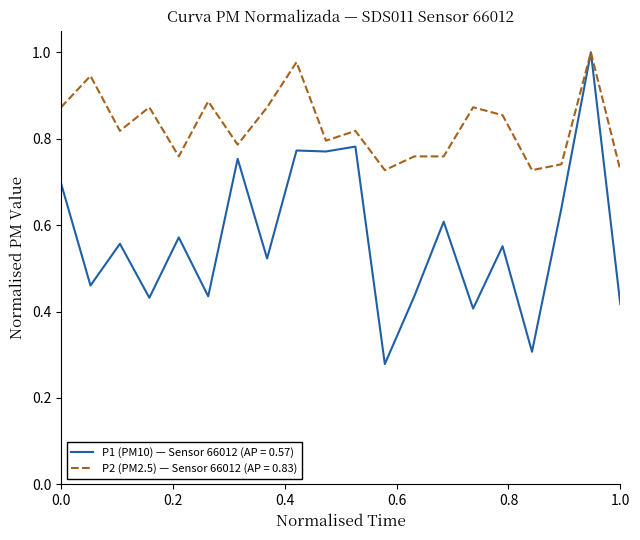

List the series in order of their overall mean, highest first.

P2 (PM2.5) — Sensor 66012 (AP = 0.83), P1 (PM10) — Sensor 66012 (AP = 0.57)